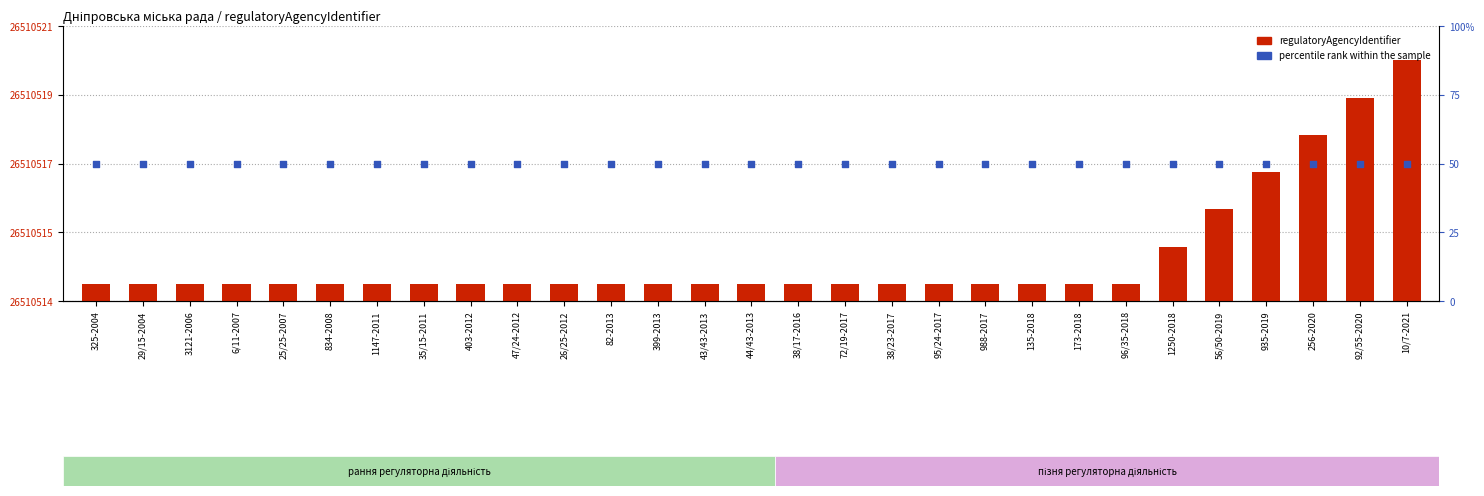

At how many categories does at least one series exceed 130?

1